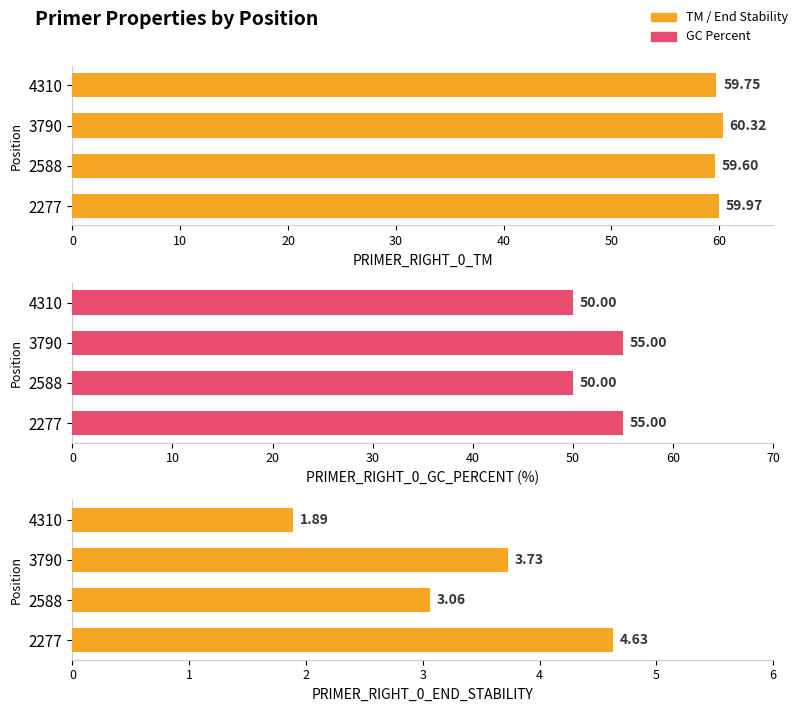

What is the smallest value displayed?

1.9